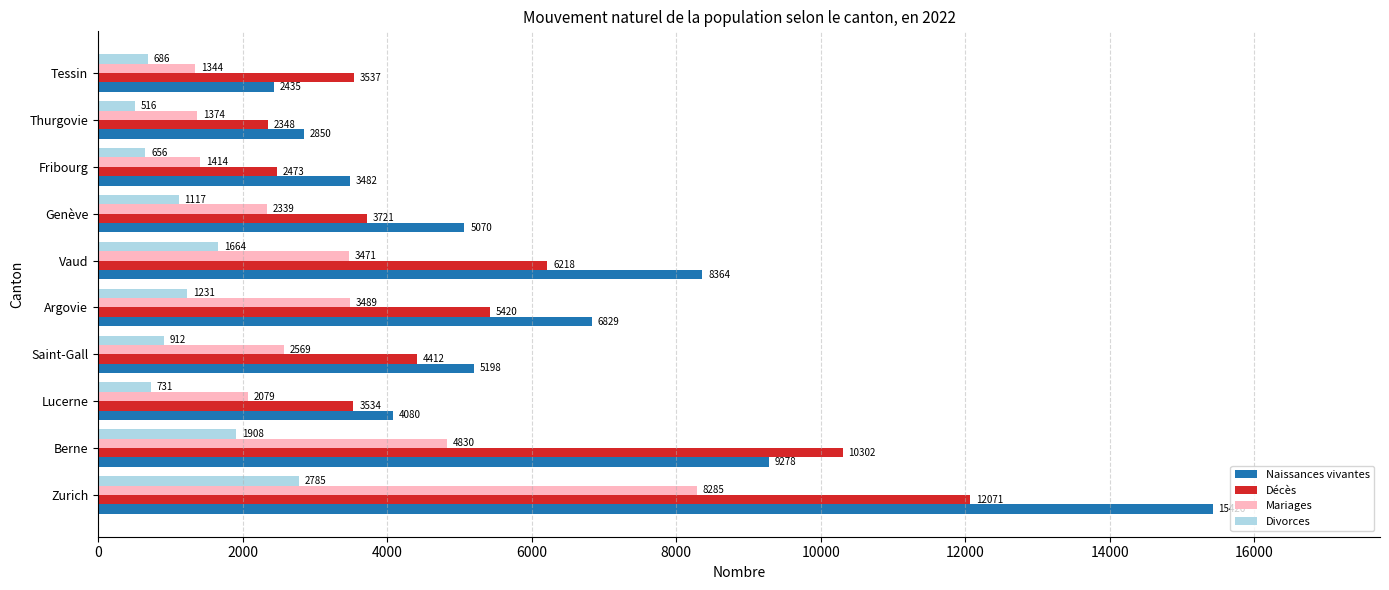

How many data points does each series have?

10